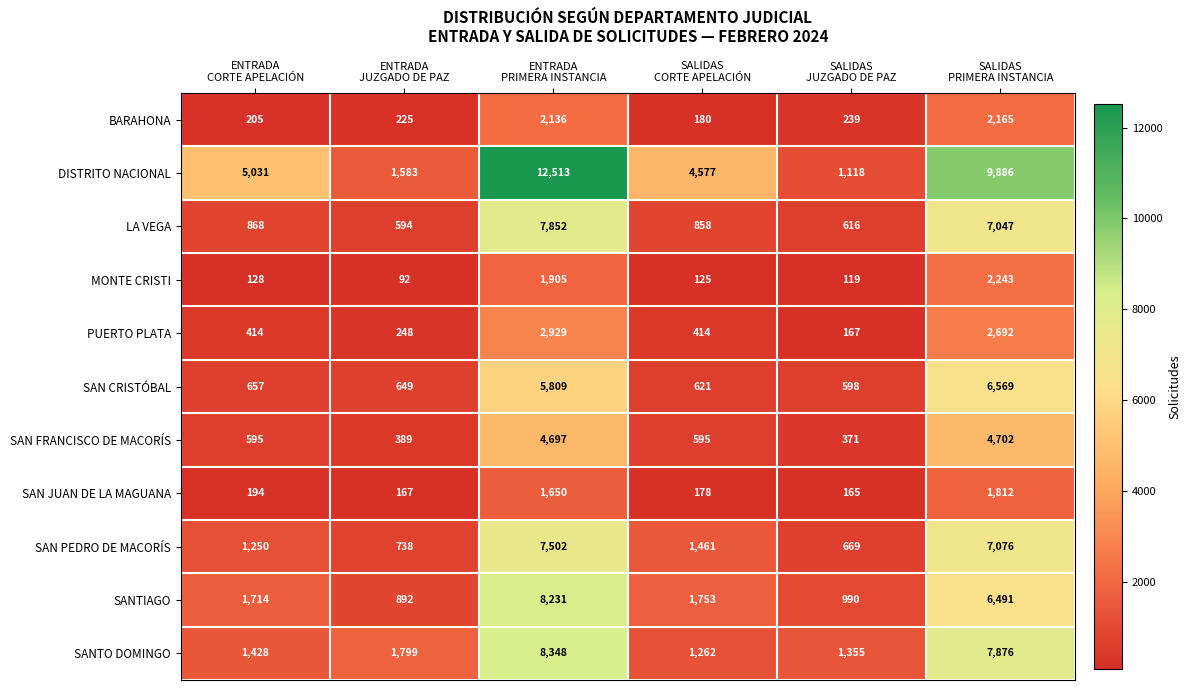

Which label corresponds to the smallest value in the chart?

ENTRADA
JUZGADO DE PAZ